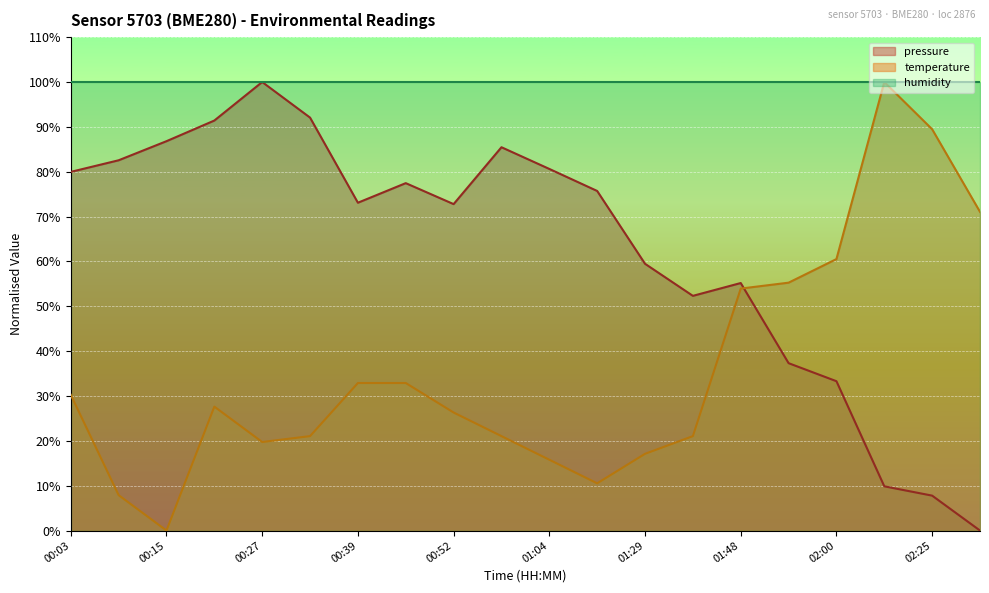

Between which two adjacent categories do pressure and temperature first intersect?

01:48 and 01:54